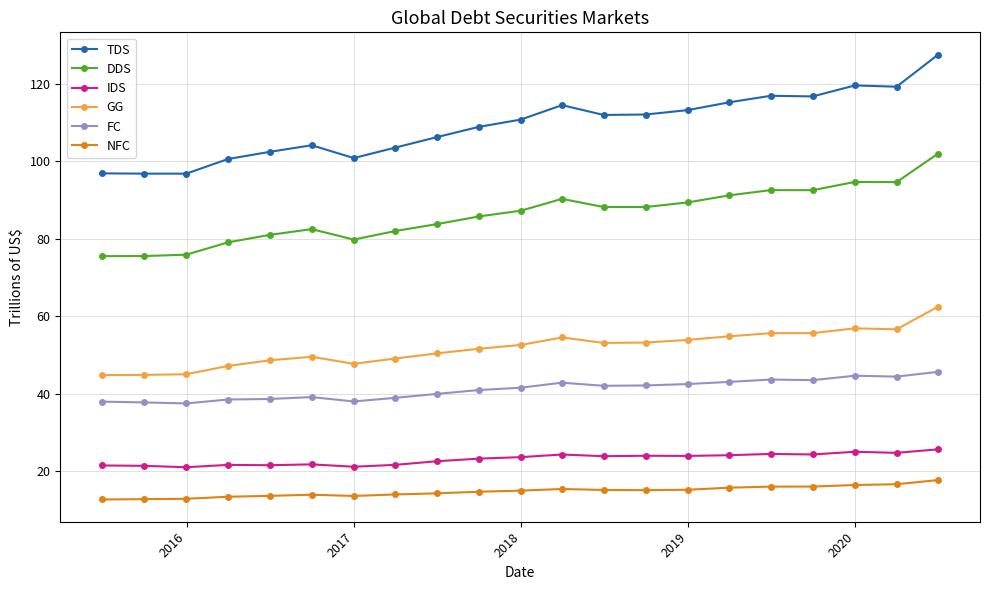

What are all the series names shown in the legend?

TDS, DDS, IDS, GG, FC, NFC